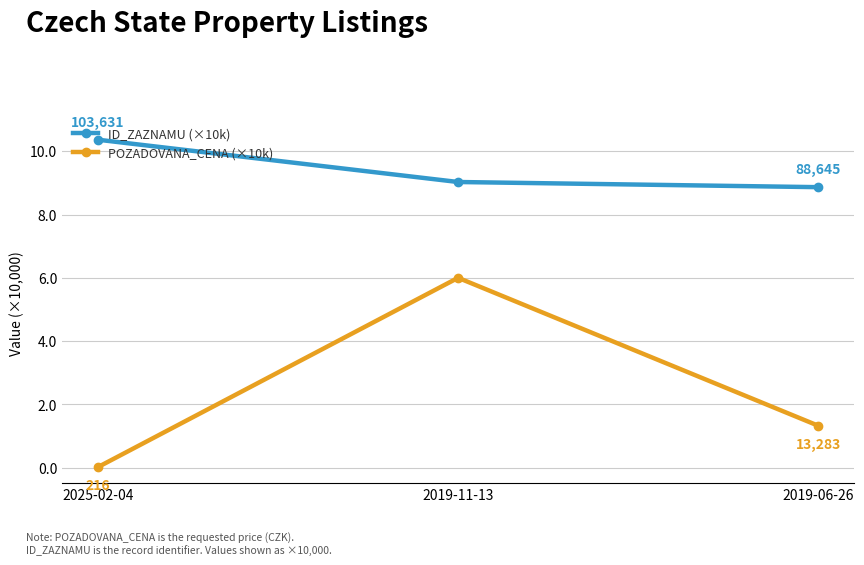

At which category does the chart reach its peak across all series?

2025-02-04